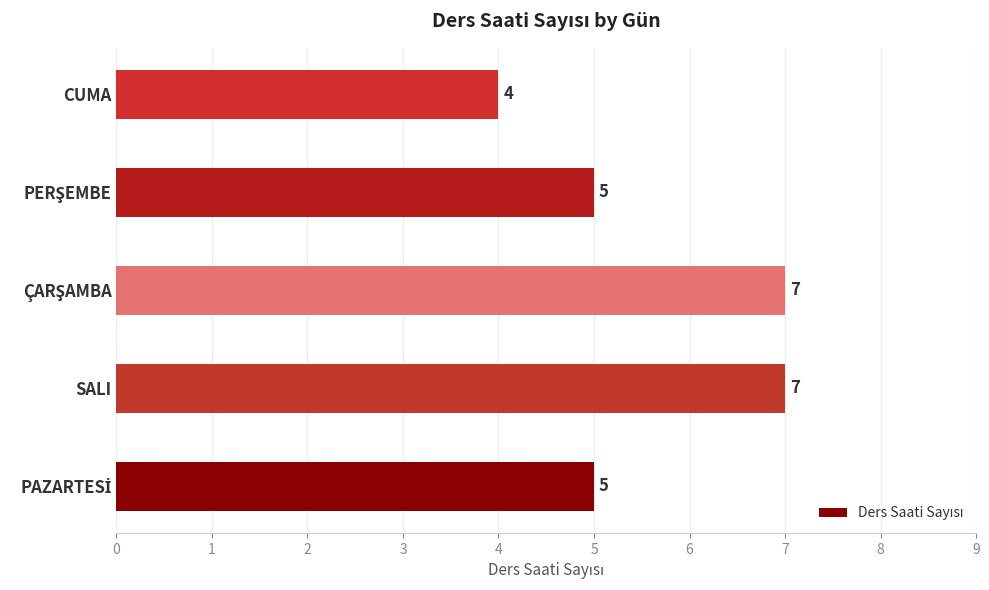

What is the smallest value displayed?

4